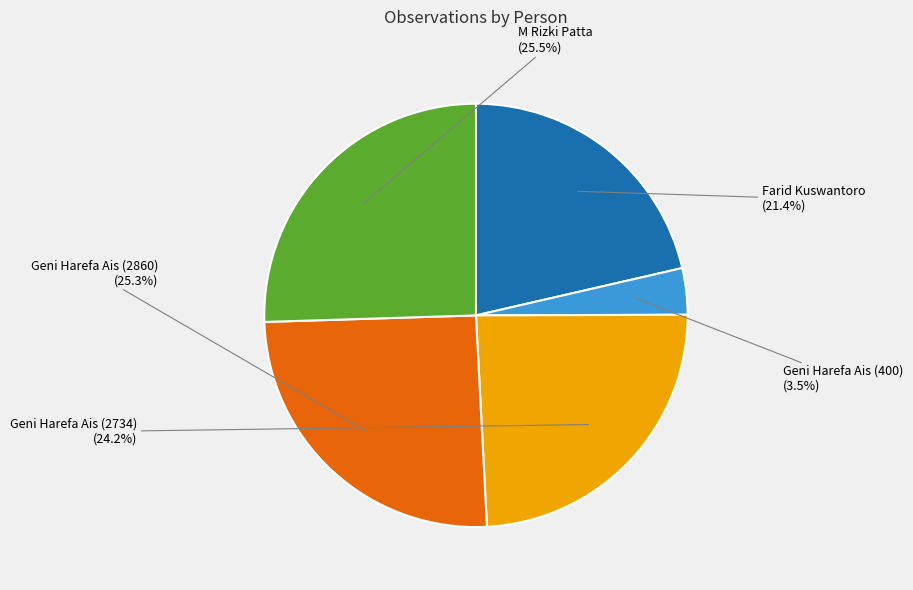

To the nearest percent, what is the combined percentage of Geni Harefa Ais (2860) and Geni Harefa Ais (2734)?

50%